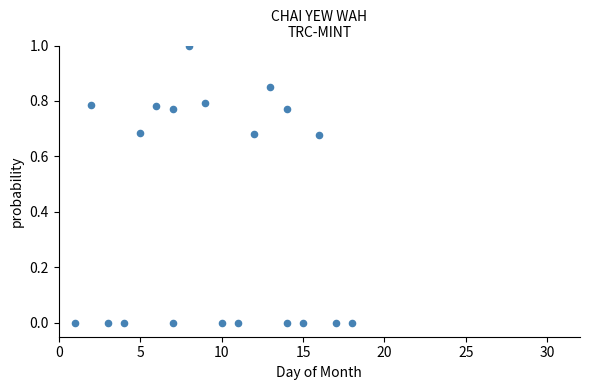

What is the range of Y values (max minus min)?

1.0